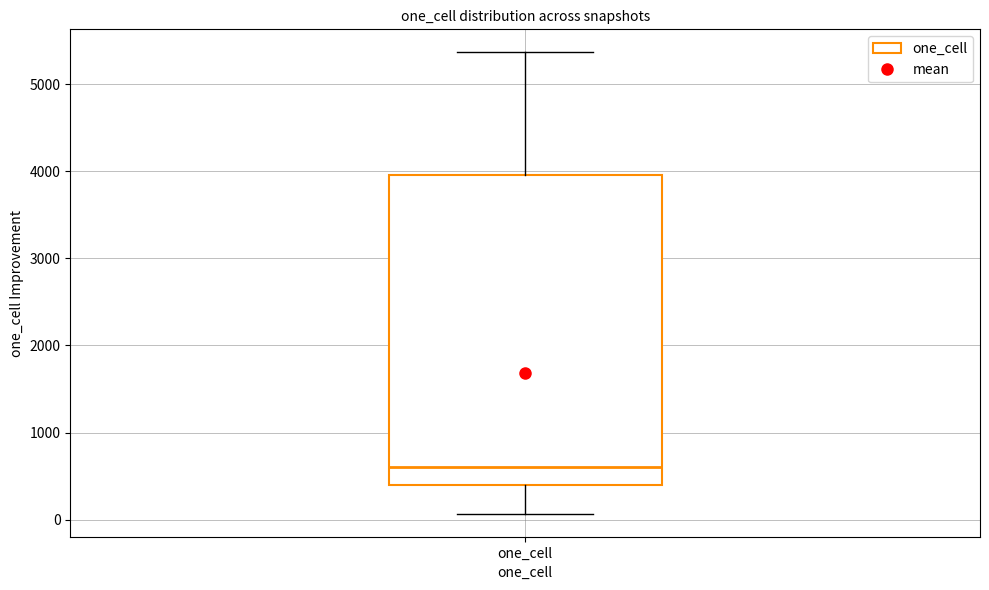

Transcribe this box plot: give where the median line is, the range the box spans, and where the two whiskers end, as read against the y-axis. The values are not printed on the chart, so give them approximately, as read against the axis.

median 600, box 400 to 4000, whiskers 100 to 5400